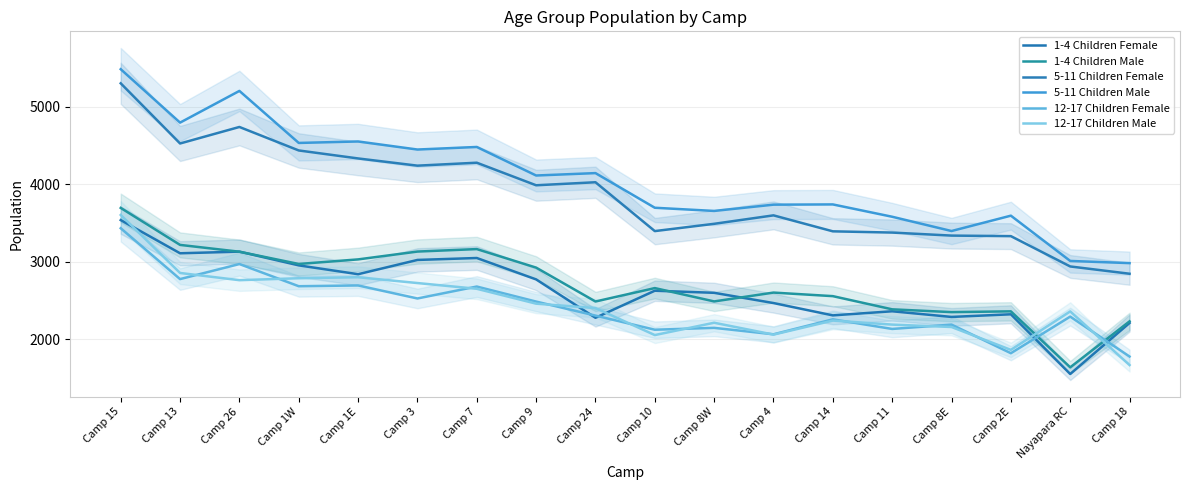

At which label does 5-11 Children Male reach its minimum?

Camp 18